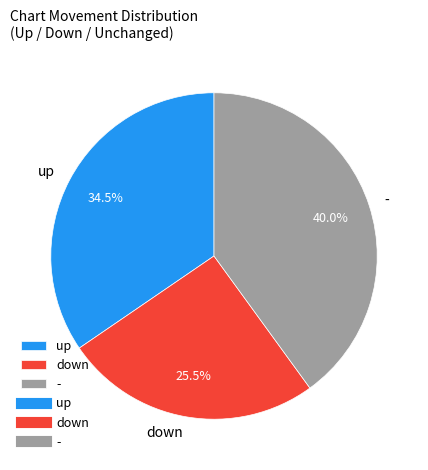

Count the number of slices in the pie.

3